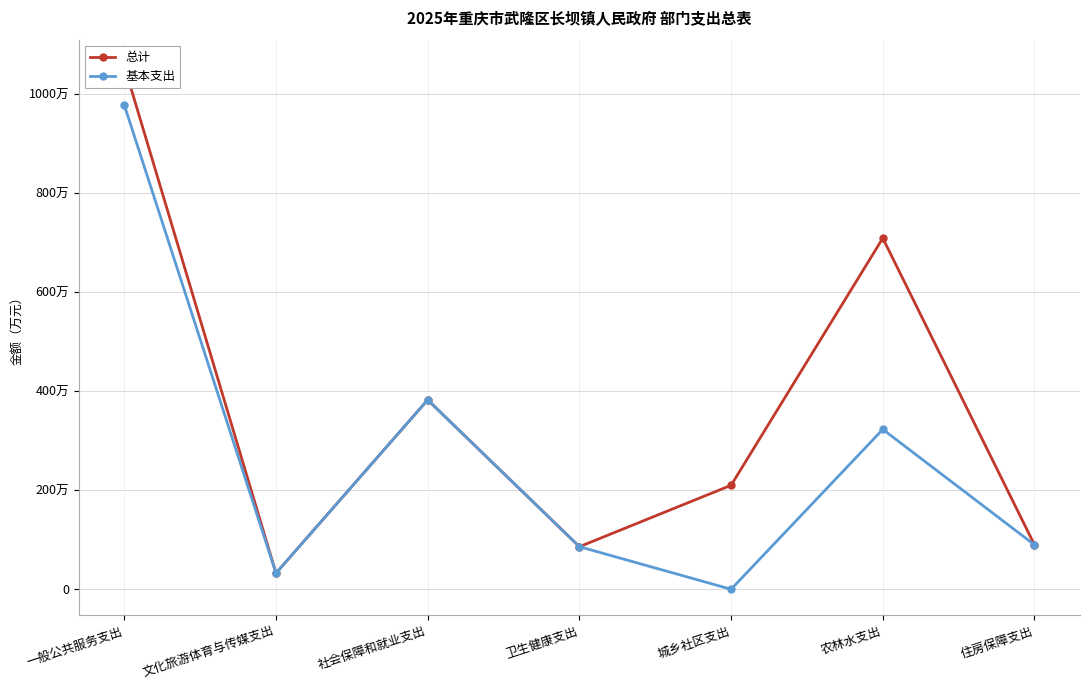

What are all the series names shown in the legend?

总计, 基本支出